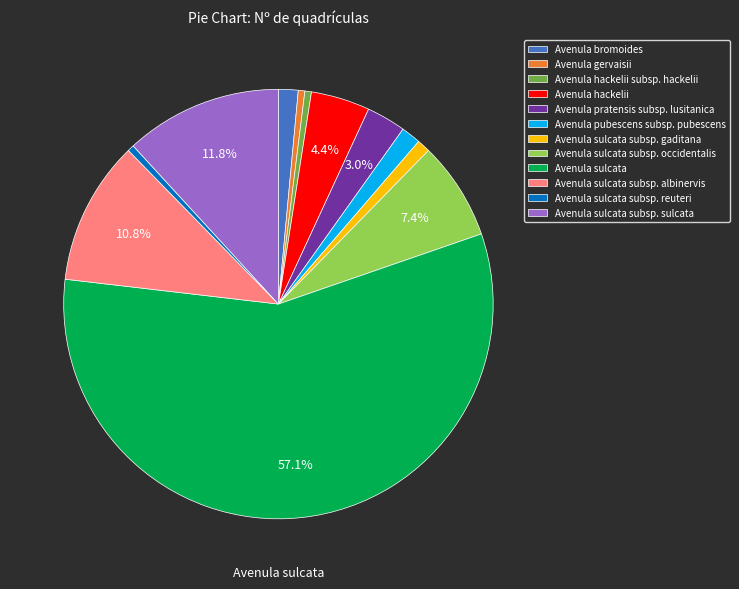

What is the ratio of the value at Avenula hackelii subsp. hackelii to the value at Avenula sulcata subsp. reuteri?

1.0